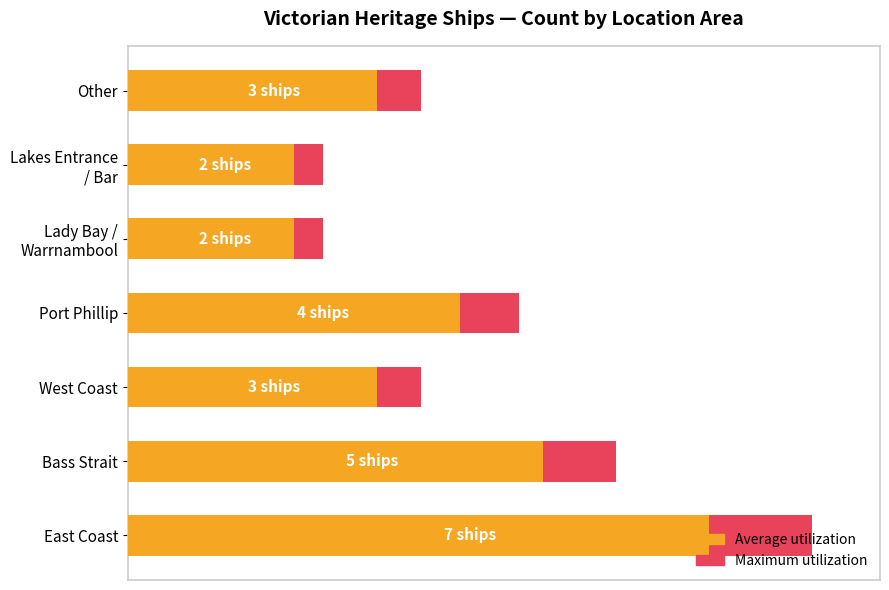

What is the value of the Maximum utilization bar at the 6th from the left?

28.6